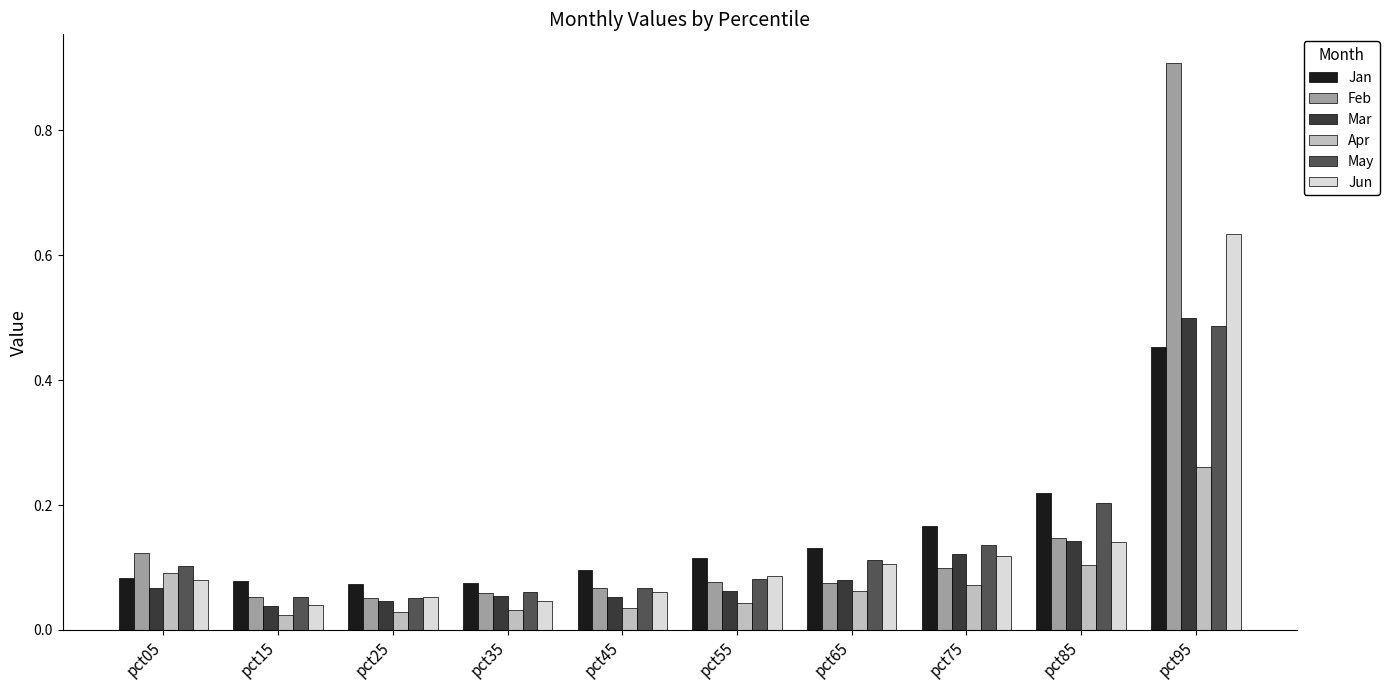

What is the maximum value shown in the chart?

0.9